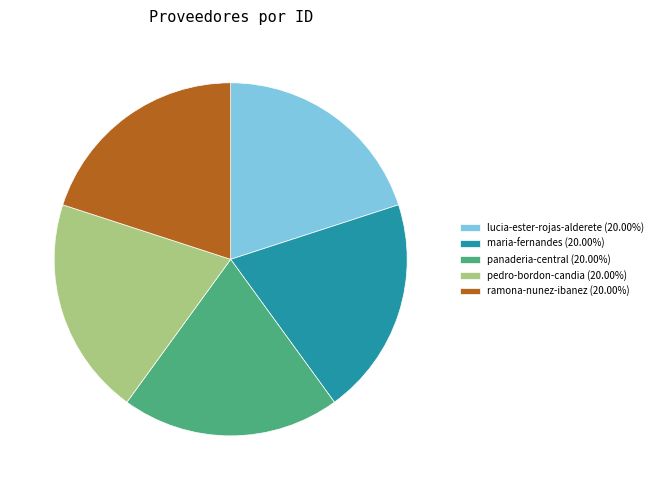

Does maria-fernandes account for over 50% of the chart?

No